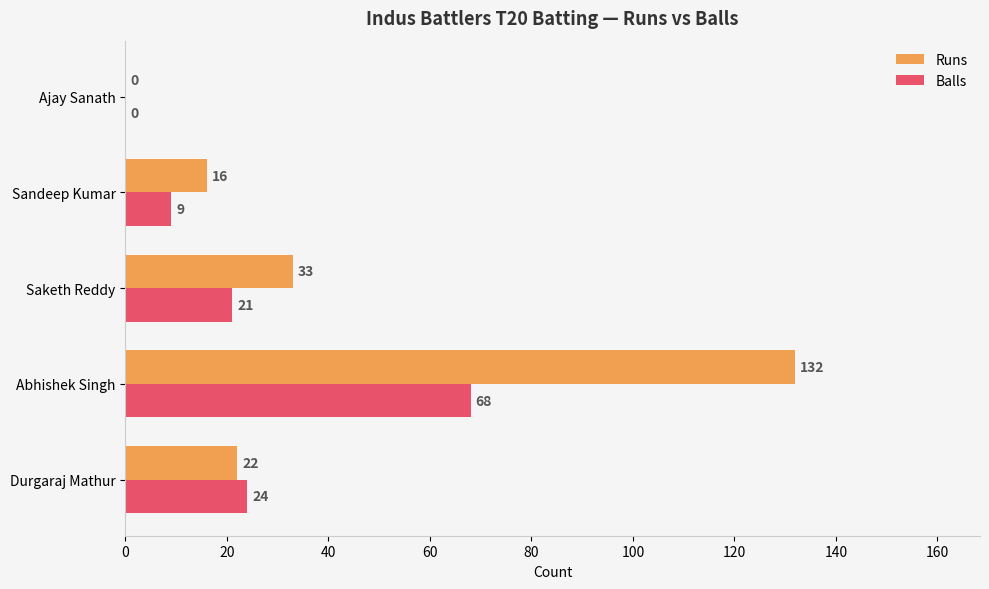

What are all the series names shown in the legend?

Runs, Balls